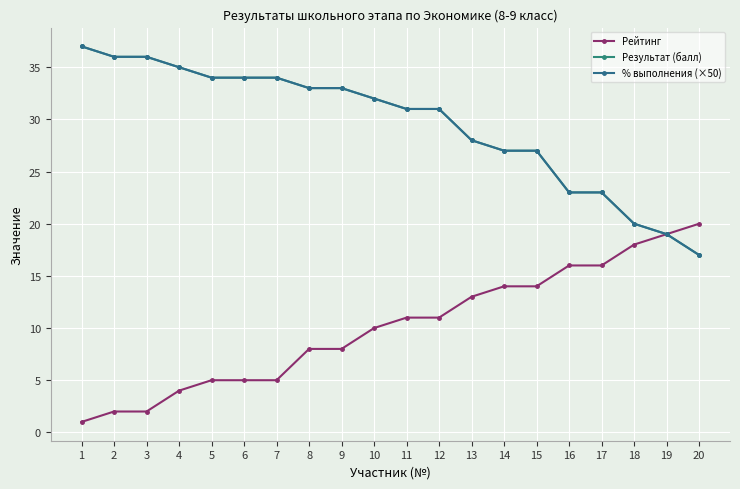

Which series has the largest total across all categories?

Результат (балл)